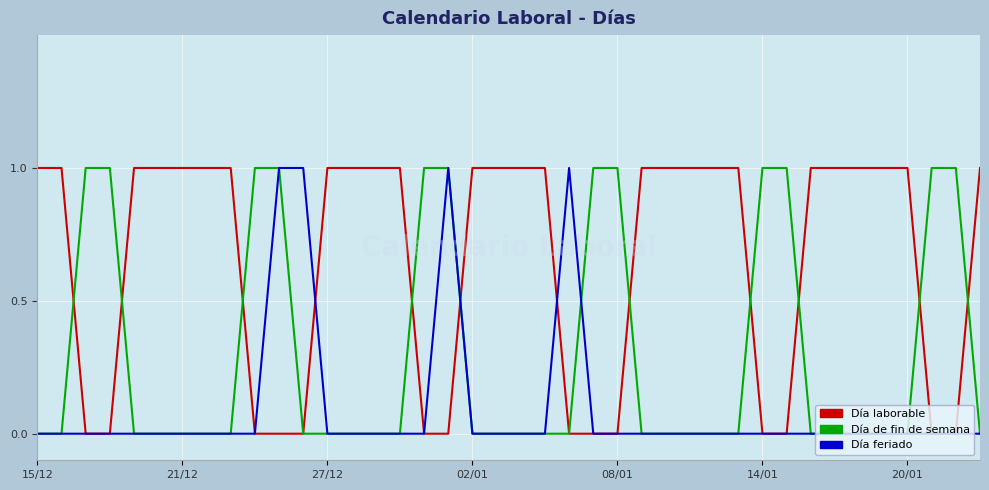

Which series has the largest total across all categories?

Día laborable